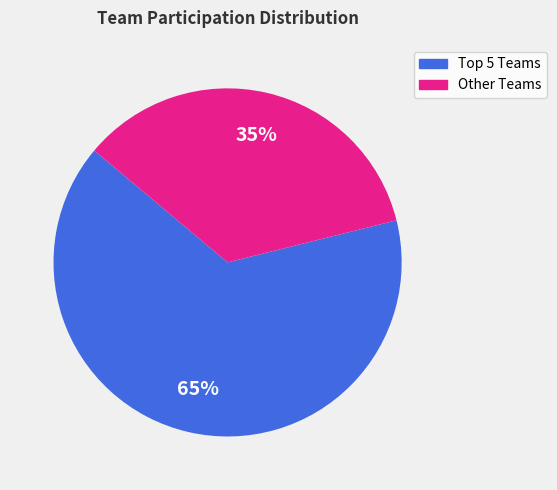

Is there a majority slice in this chart?

Yes